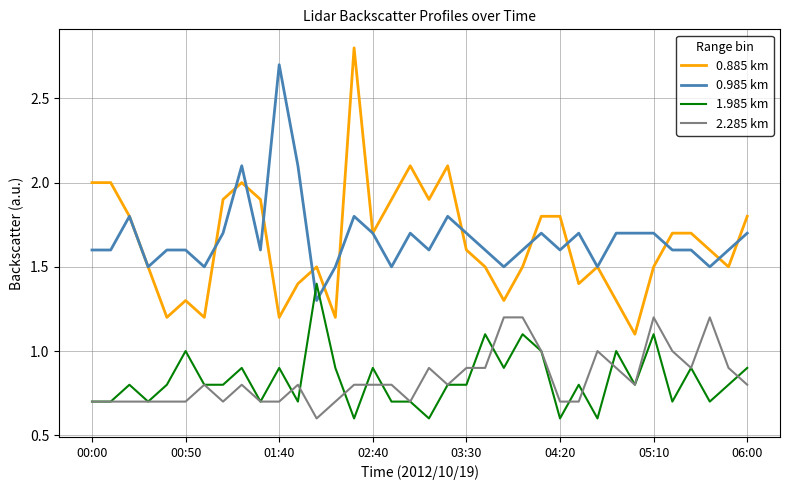

What is the difference between the second highest and minimum values in the 1.985 km series?

0.5